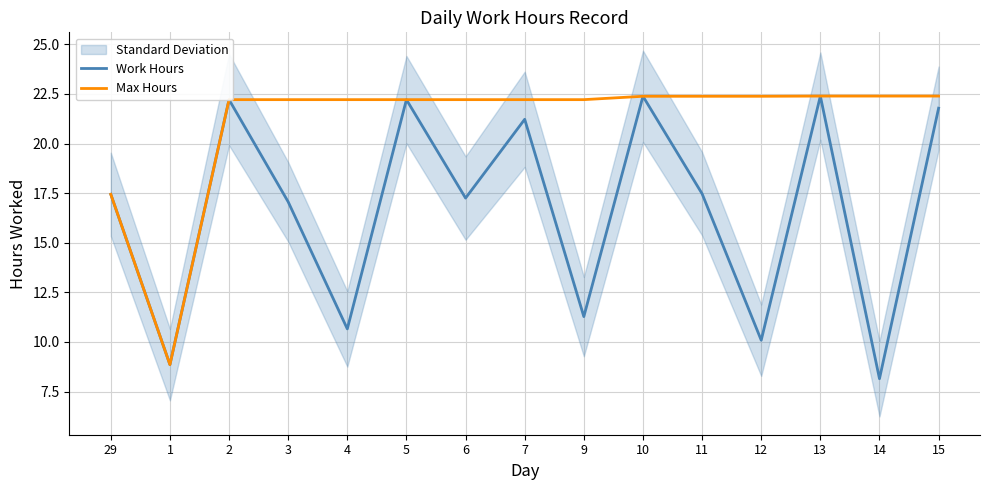

Between 29 and 5, which is larger?

5